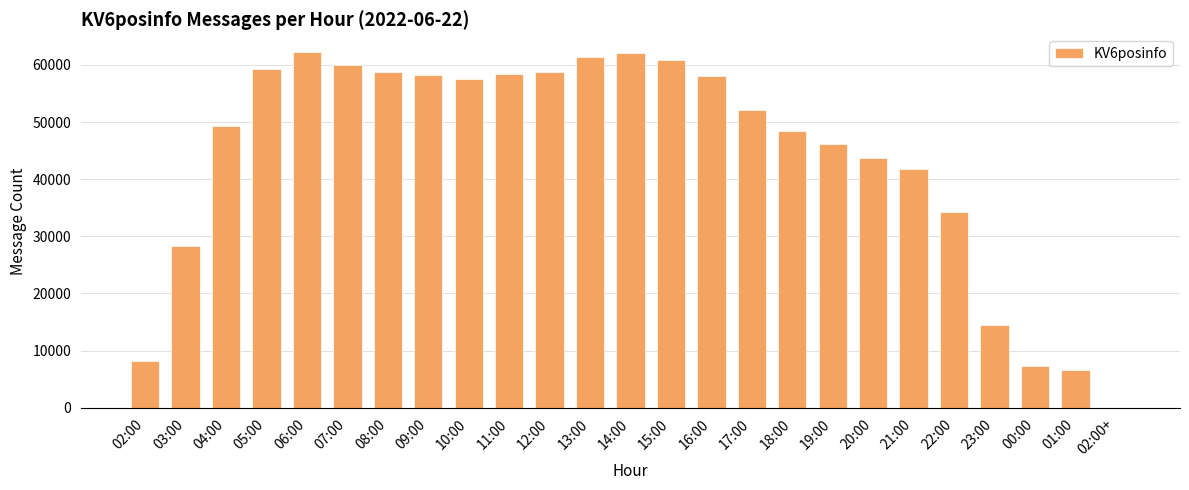

How many categories are shown in the chart?

25